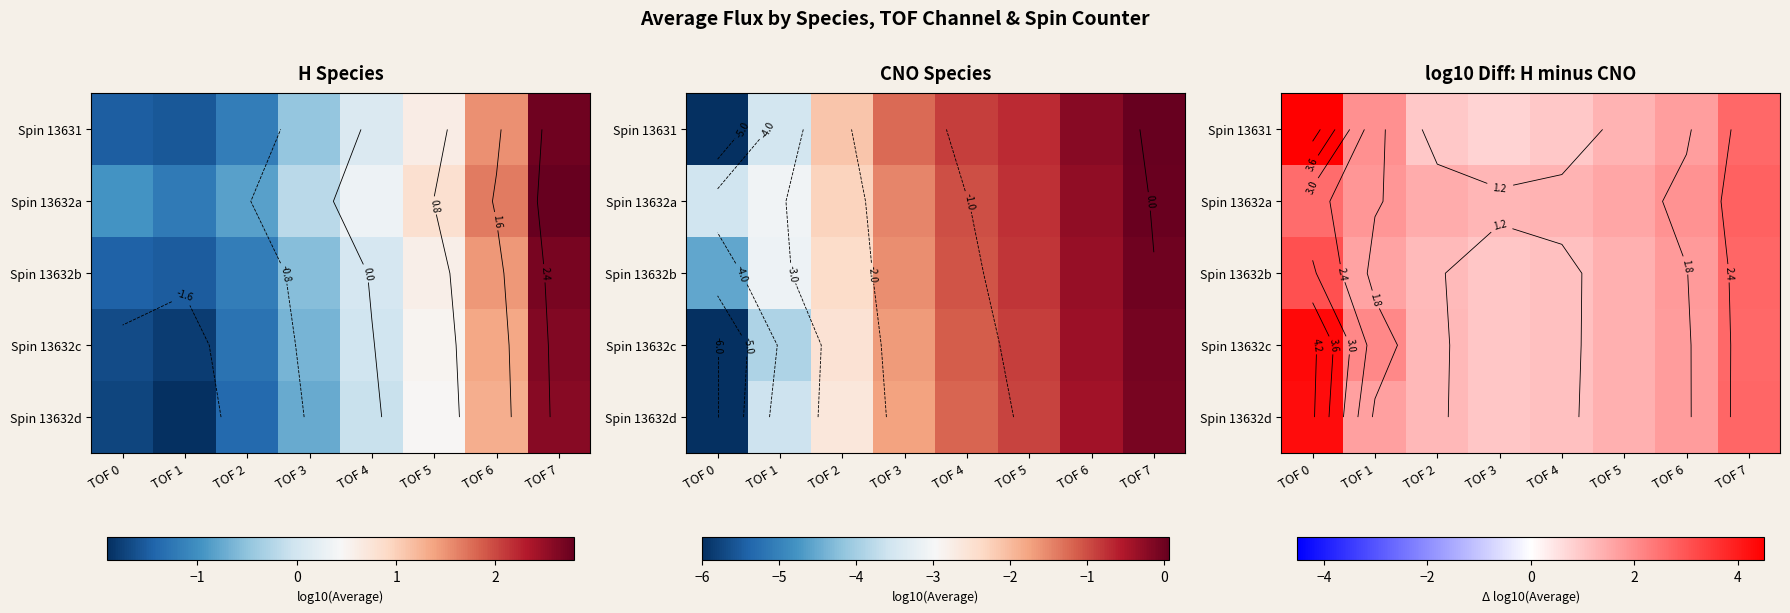

Count the number of data series in this chart.

5